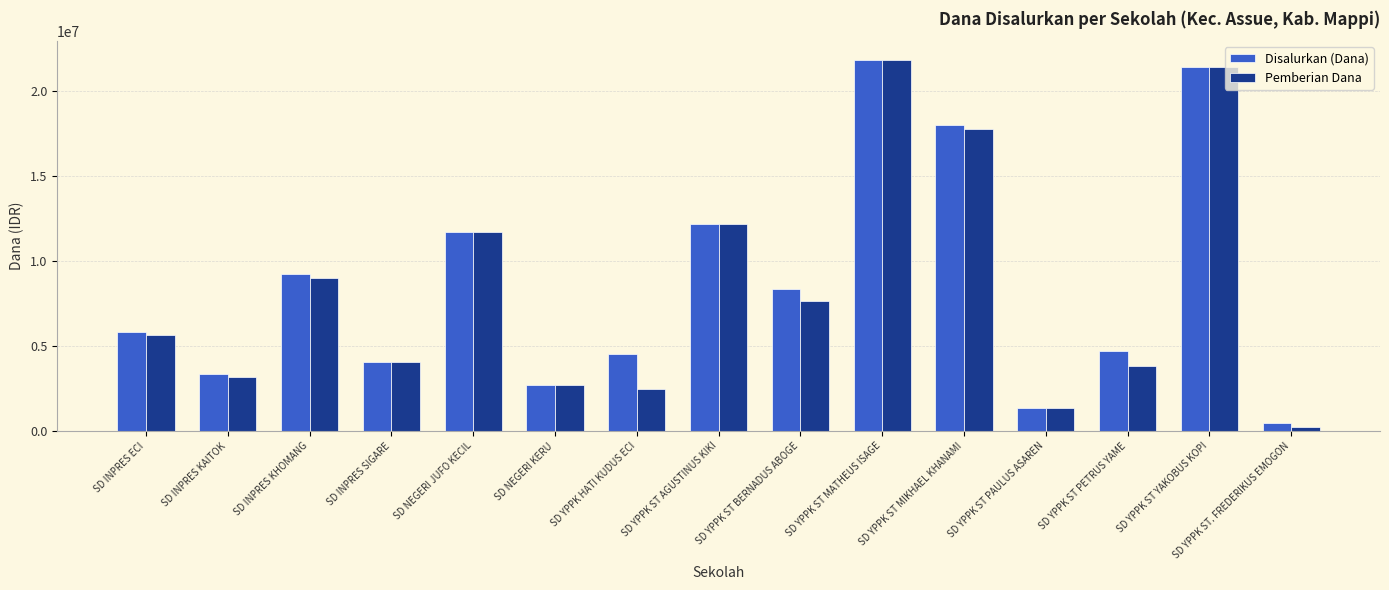

What is the difference between the Disalurkan (Dana) values at SD YPPK ST YAKOBUS KOPI and SD INPRES ECI?

15525000